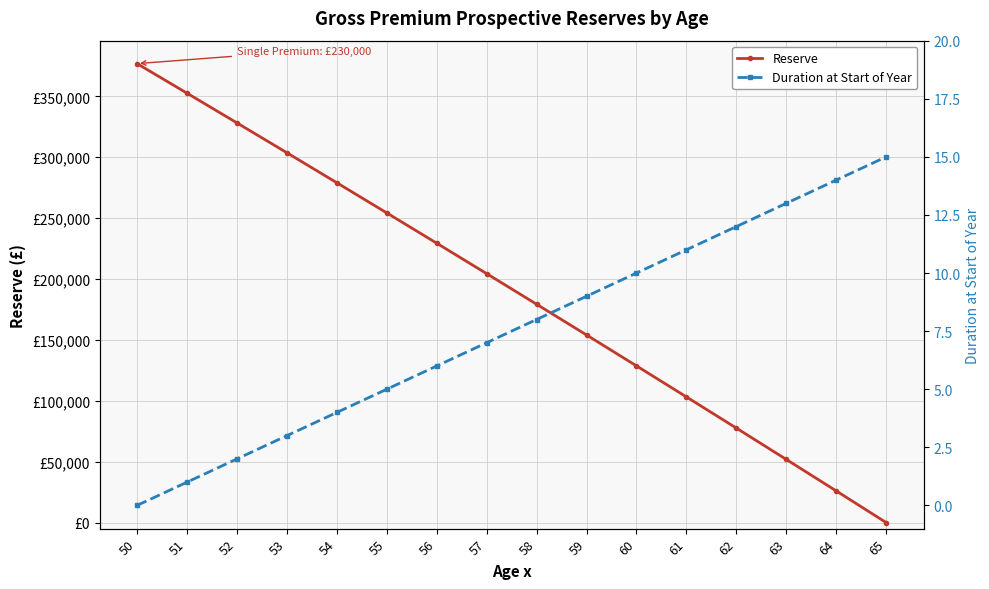

What is the spread (max minus min) of values at 56?

229437.6